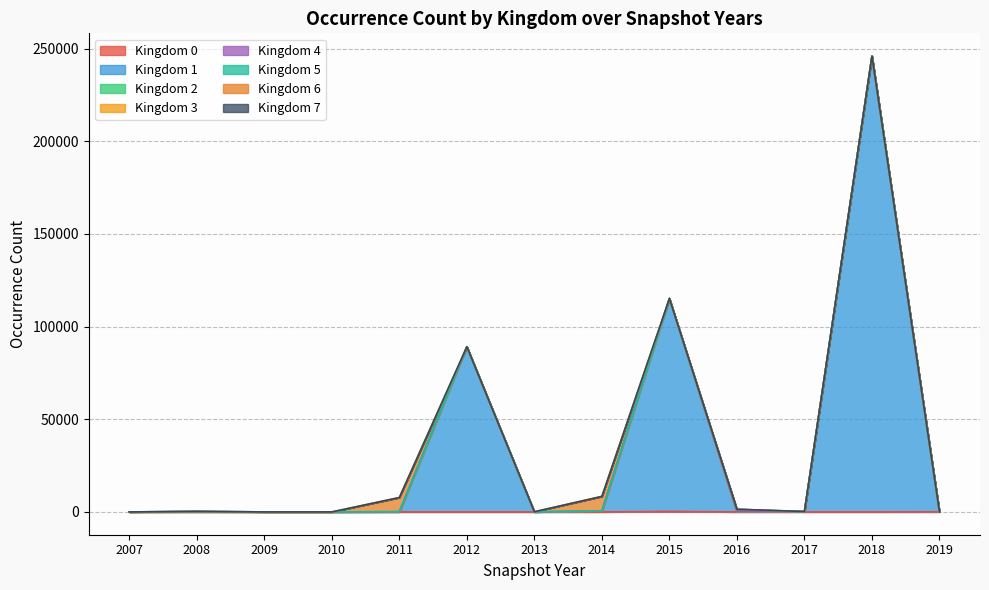

Which category has the highest value in the kingdom_2 series?

2007